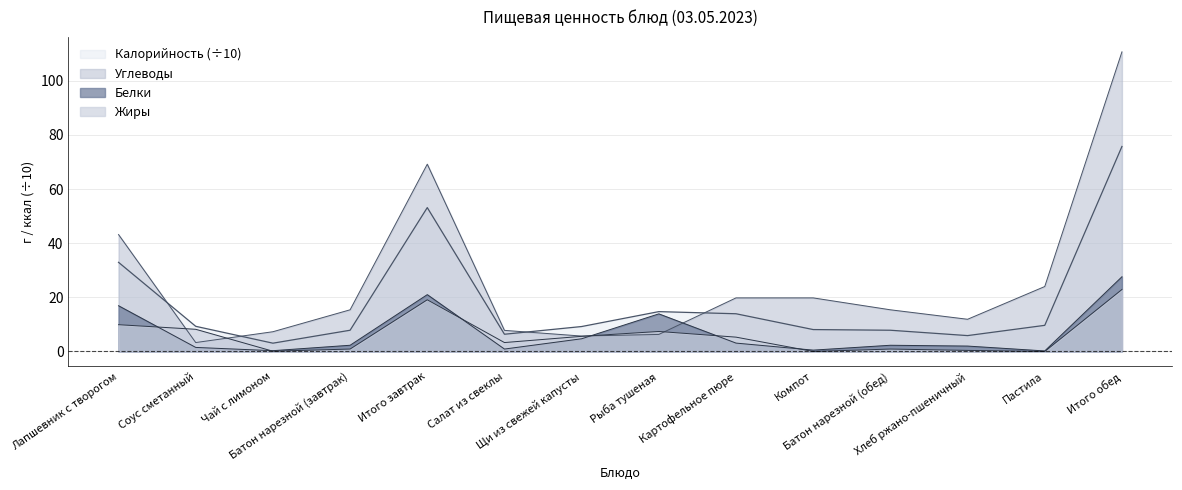

What is the label of the 5th point from the right?

Компот